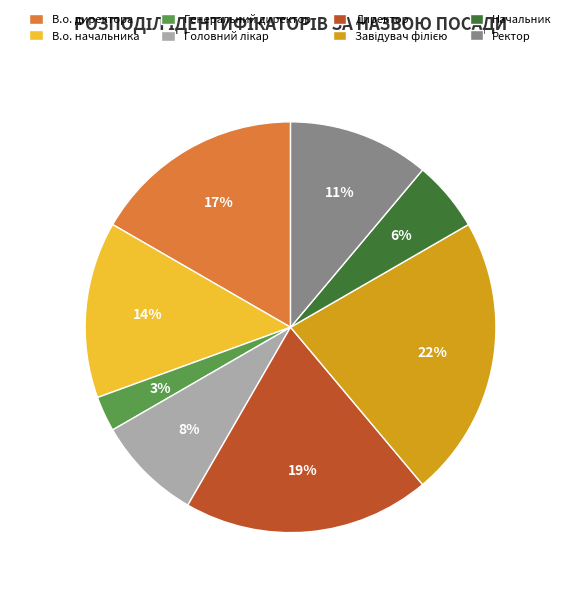

Count the number of slices in the pie.

8